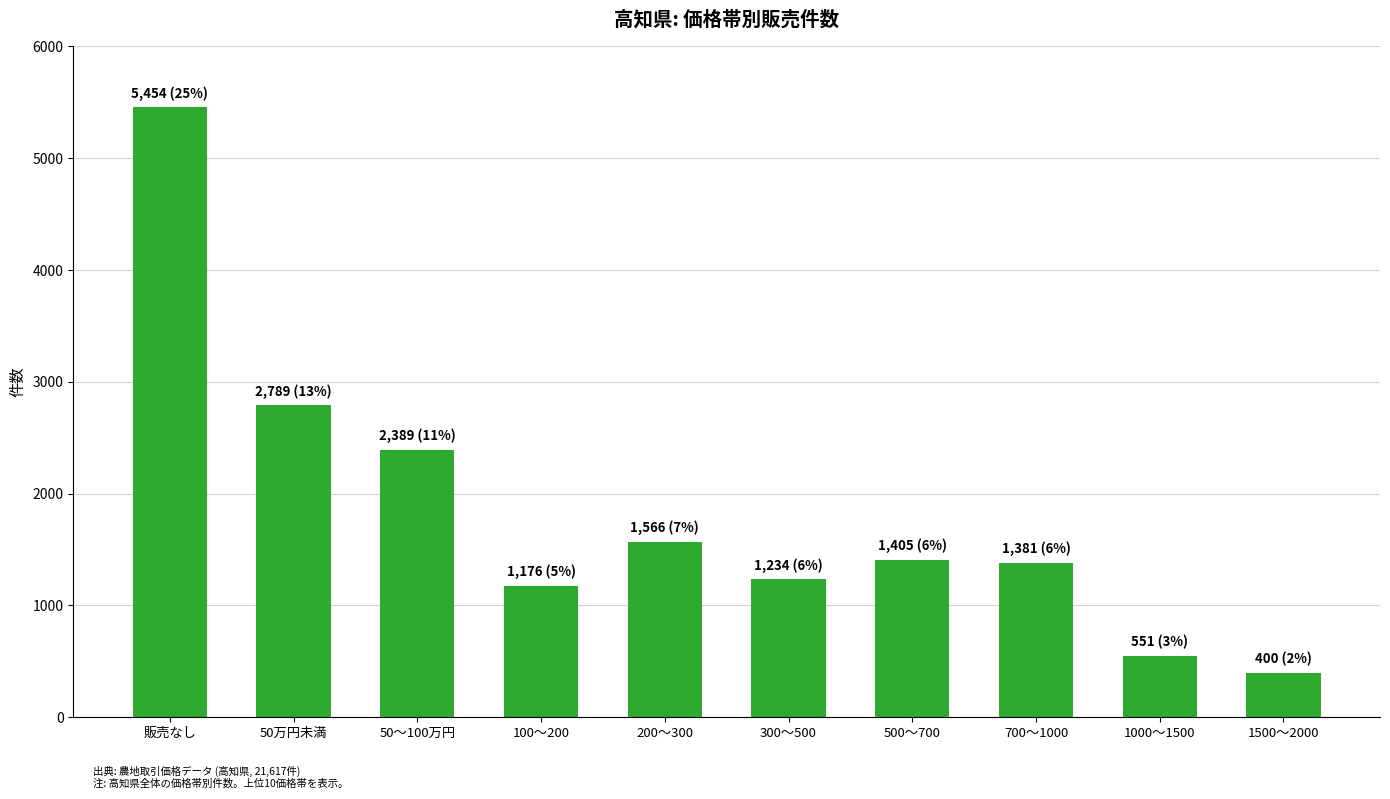

What is the difference between the maximum and minimum values?

5054